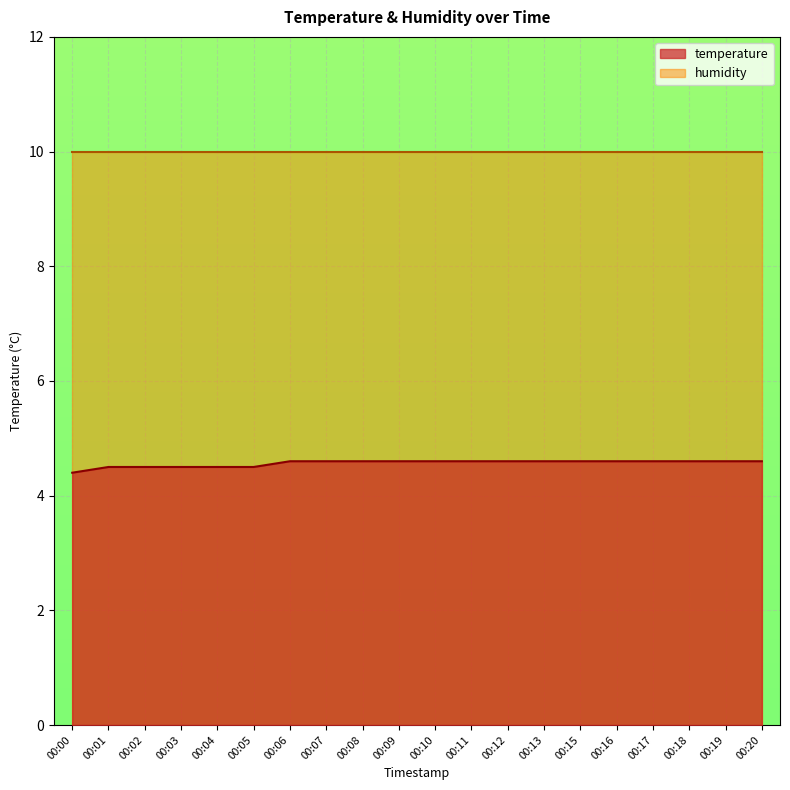

Rank the categories by value from lowest to highest.

00:00, 00:01, 00:02, 00:03, 00:04, 00:05, 00:06, 00:07, 00:08, 00:09, 00:10, 00:11, 00:12, 00:13, 00:15, 00:16, 00:17, 00:18, 00:19, 00:20